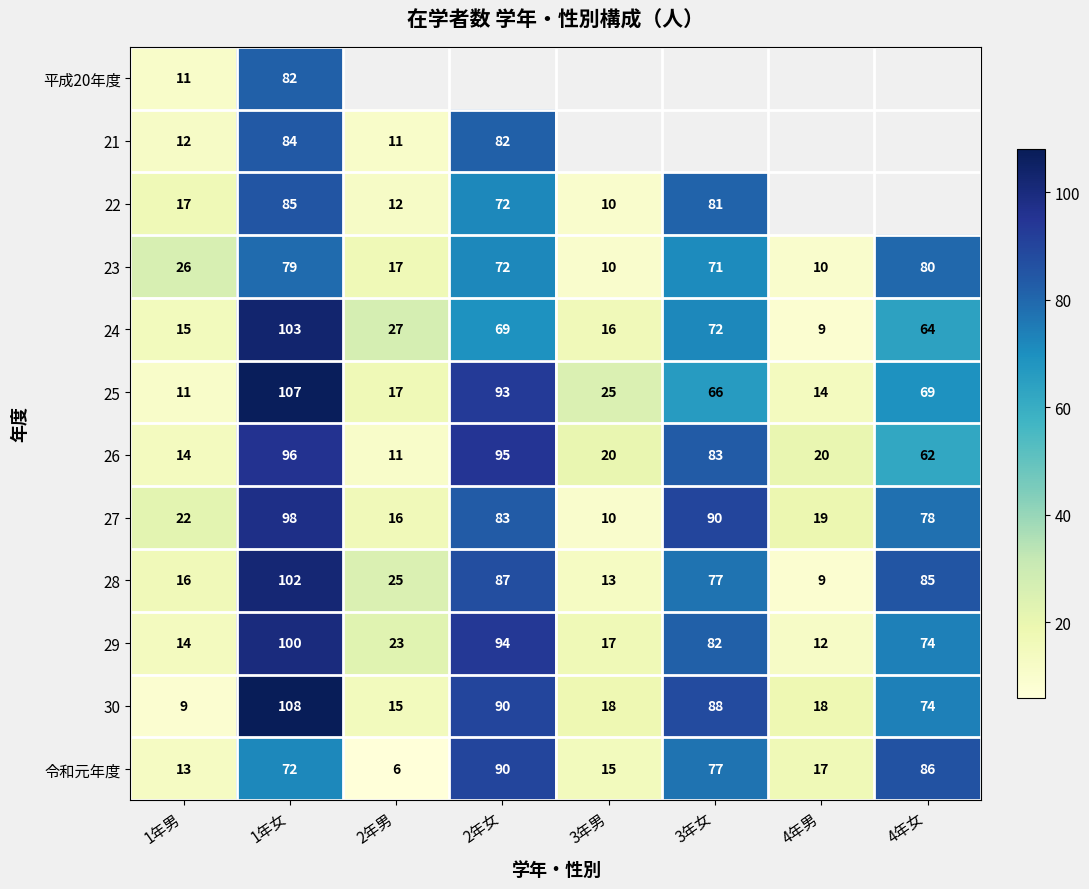

At which label does 30 reach its peak?

1年女